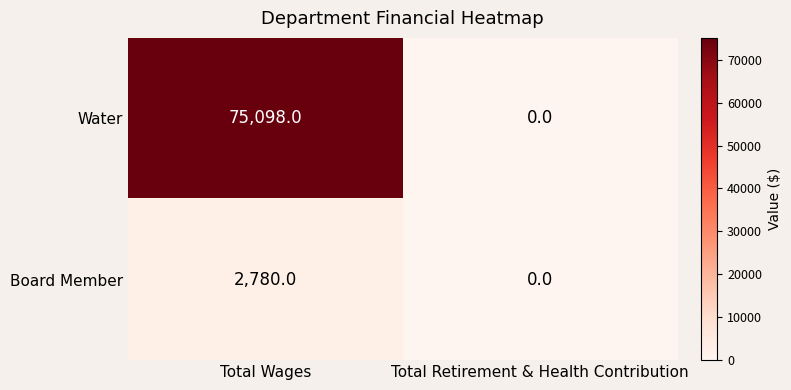

Which series has the widest spread of values?

Water